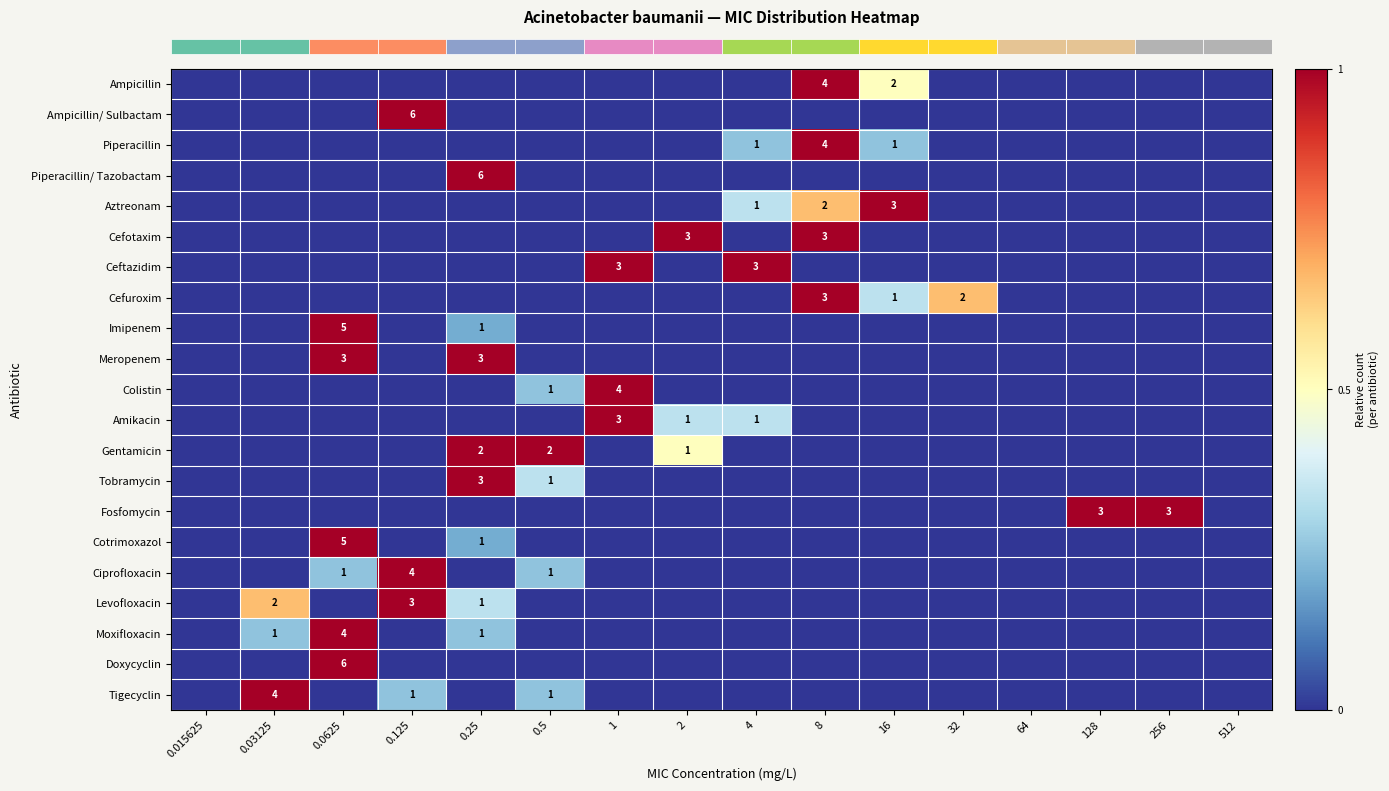

What is the total value across all series at 2?

1.8